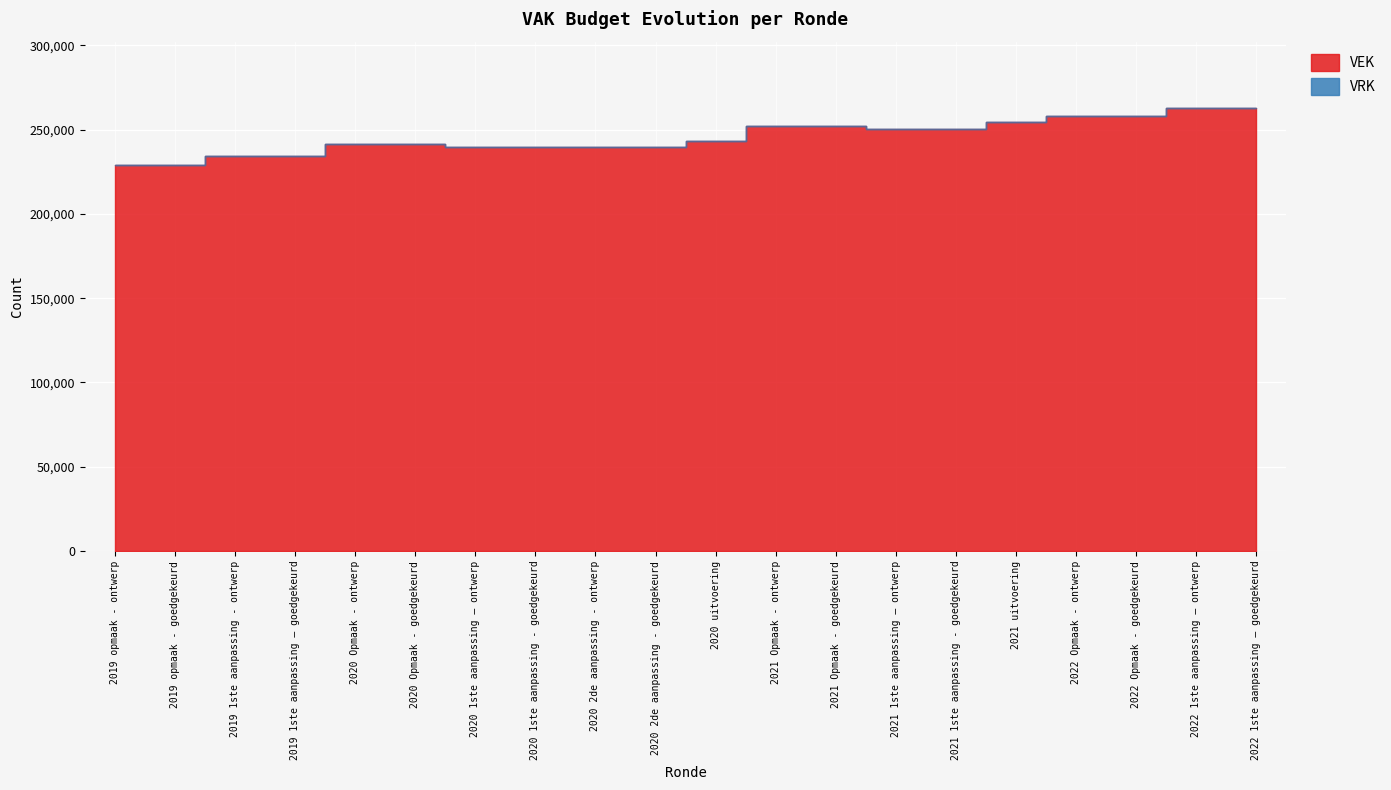

How many values are below 243191?

10